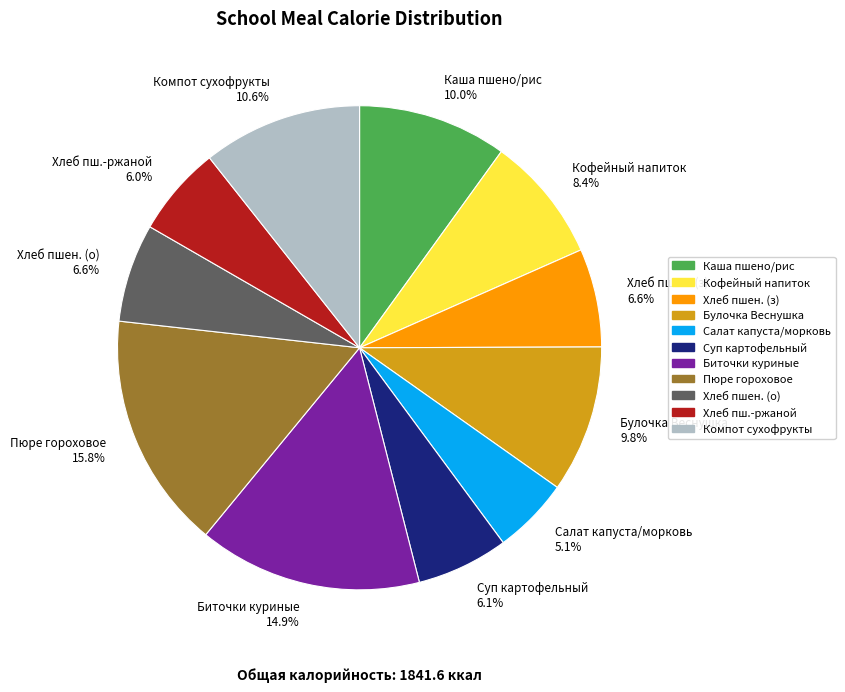

Count the number of slices in the pie.

11